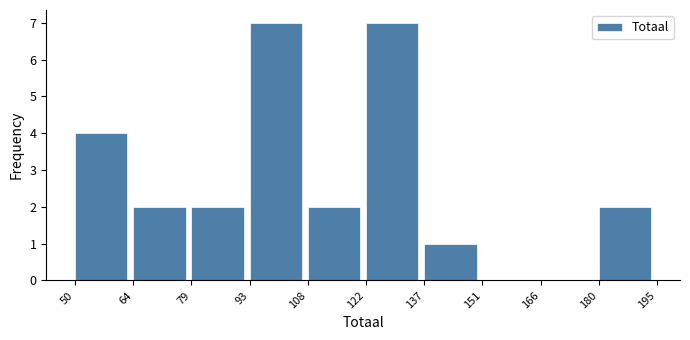

How tall is the bar that spans 180 to 195 on the x-axis? The values are not printed on the chart, so give them approximately, as read against the axis.

2